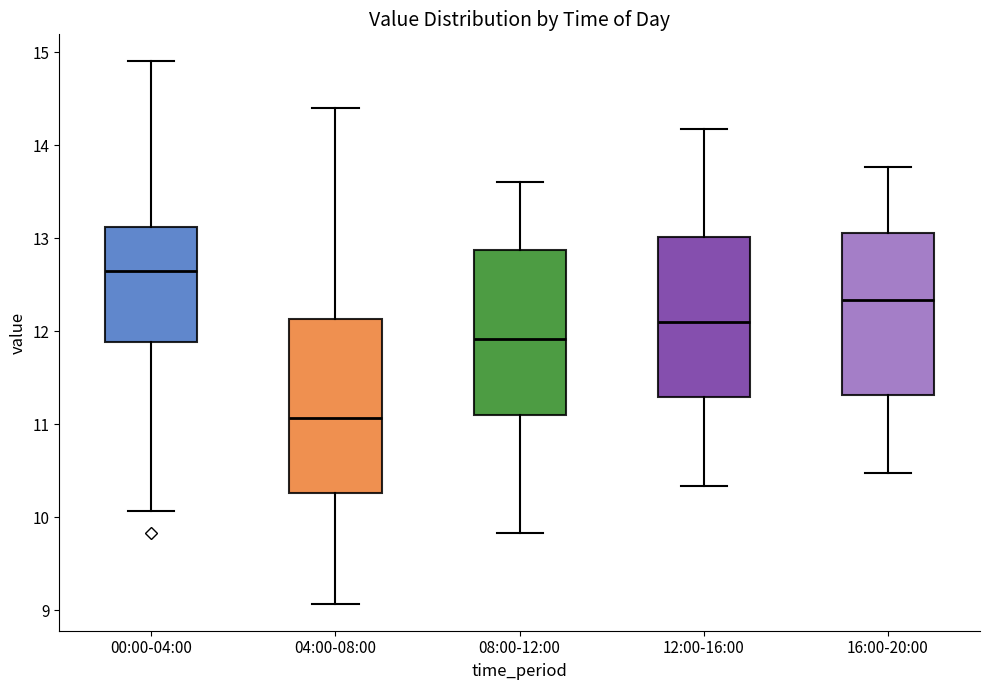

Which box's median line is the highest?

00:00-04:00